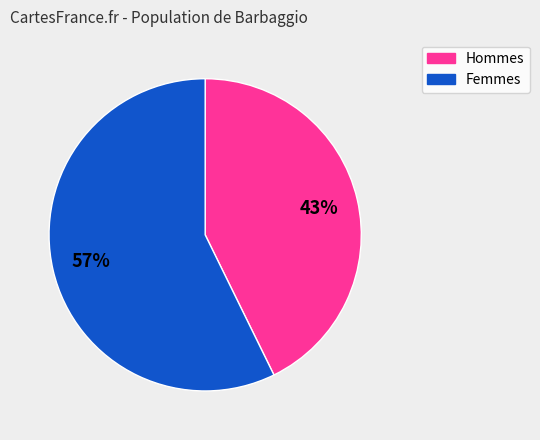

What is the majority slice?

Femmes